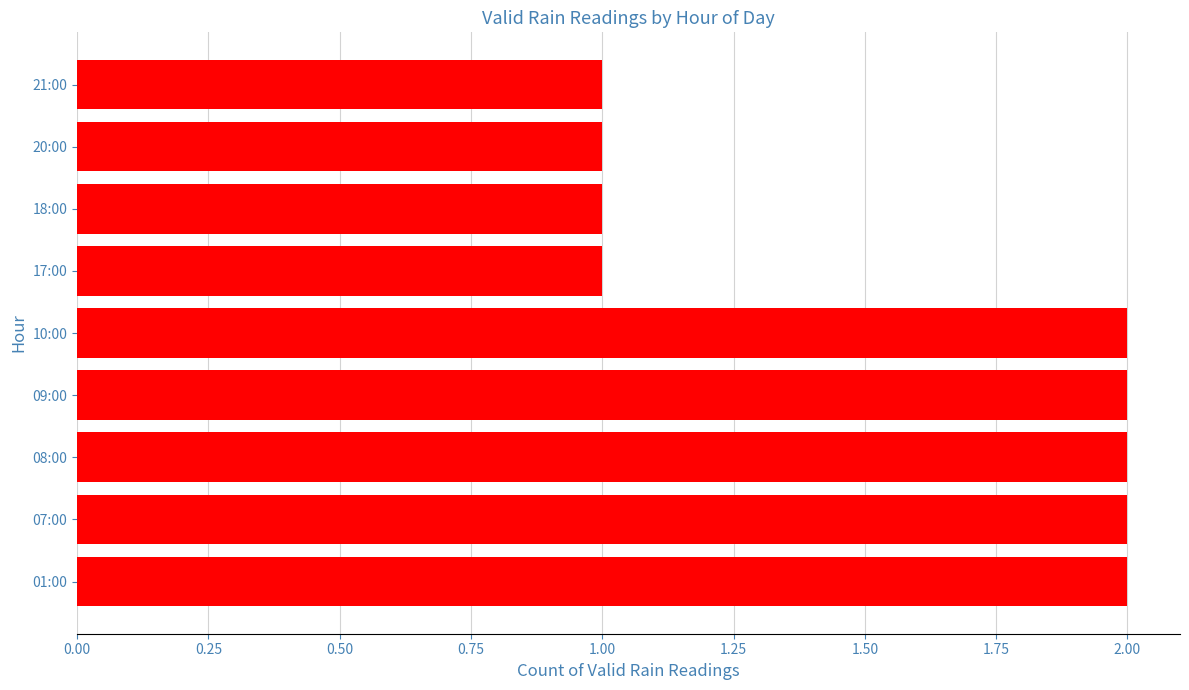

What is the sum of all values?

14